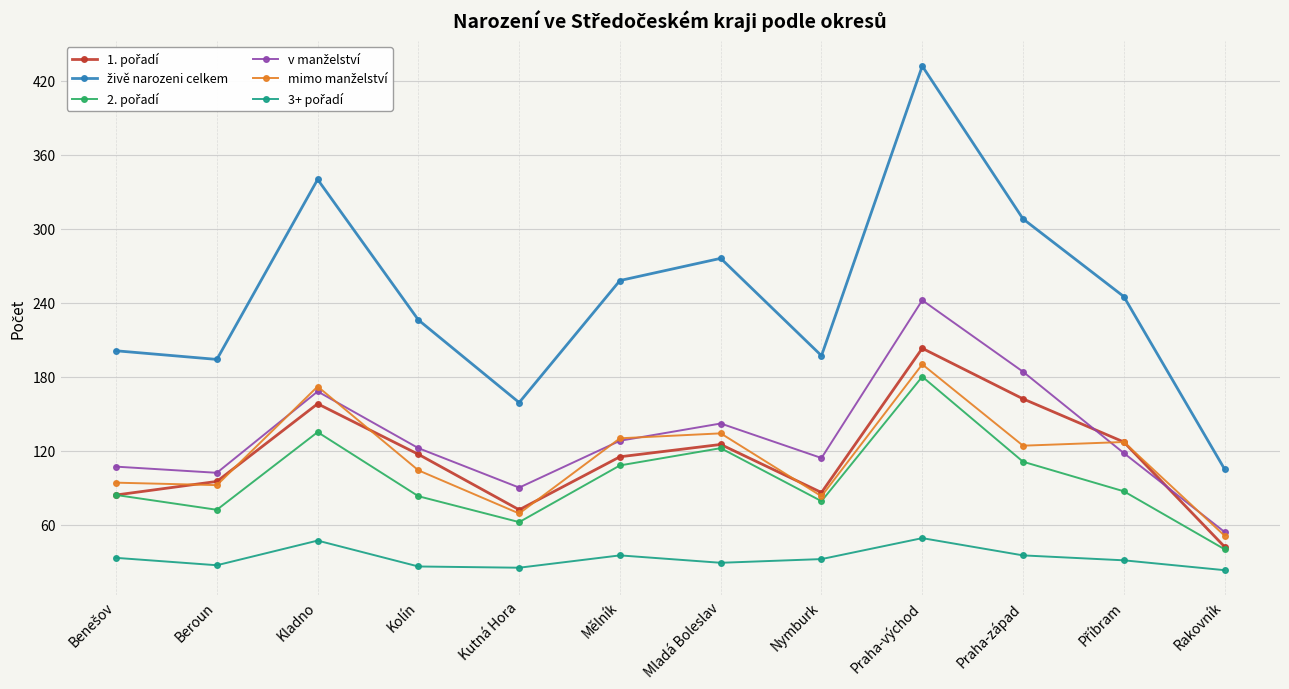

What is the label of the 11th point from the right?

Beroun